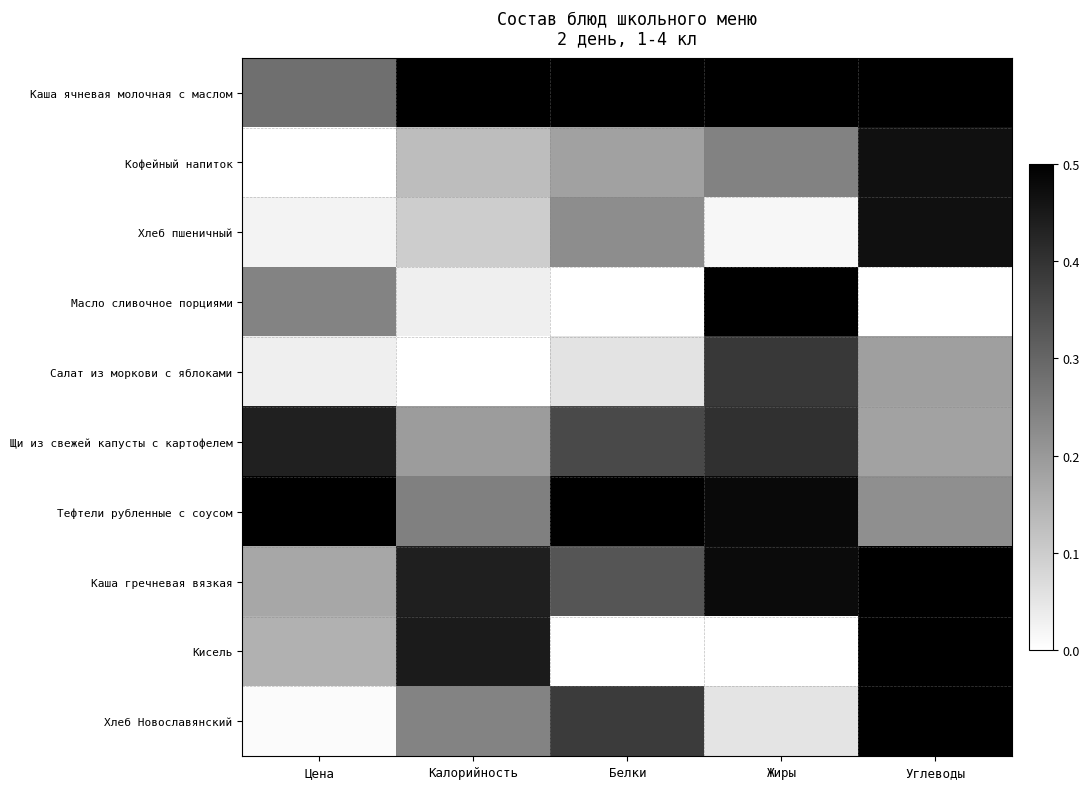

At which category is the sum across all series the highest?

Углеводы